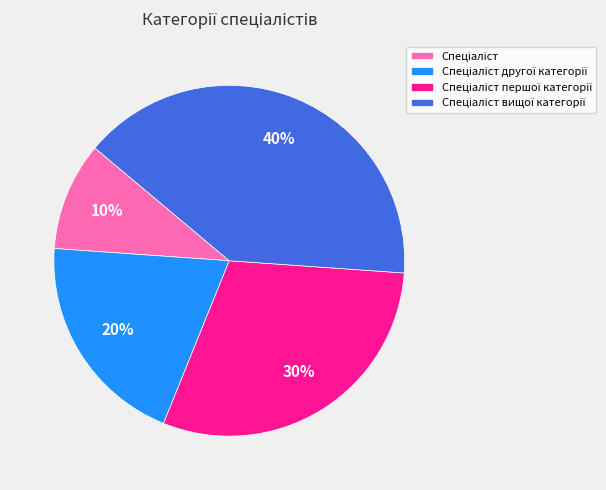

Is there any slice that represents more than half of the pie?

No